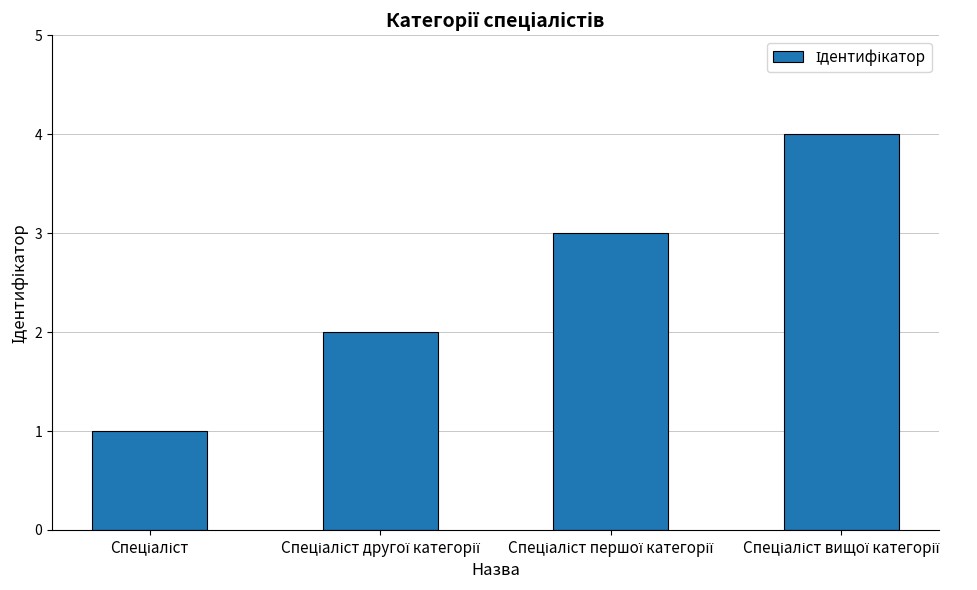

What is the maximum value shown in the chart?

4